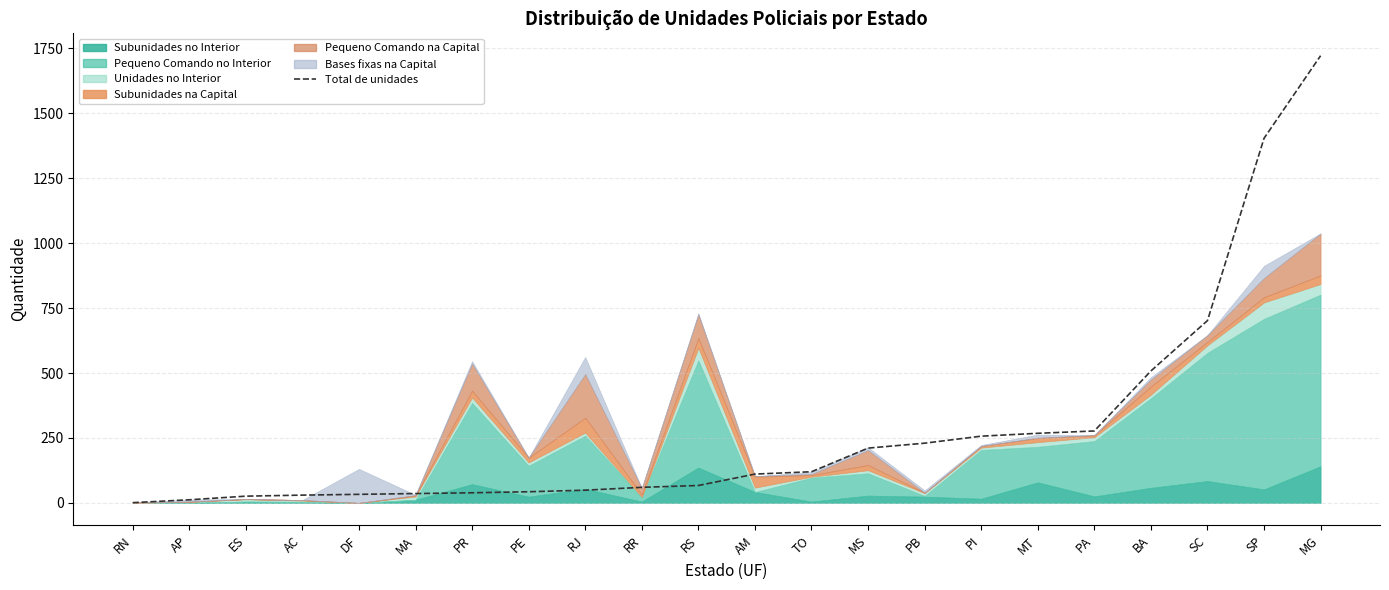

What position from the left is PI?

16